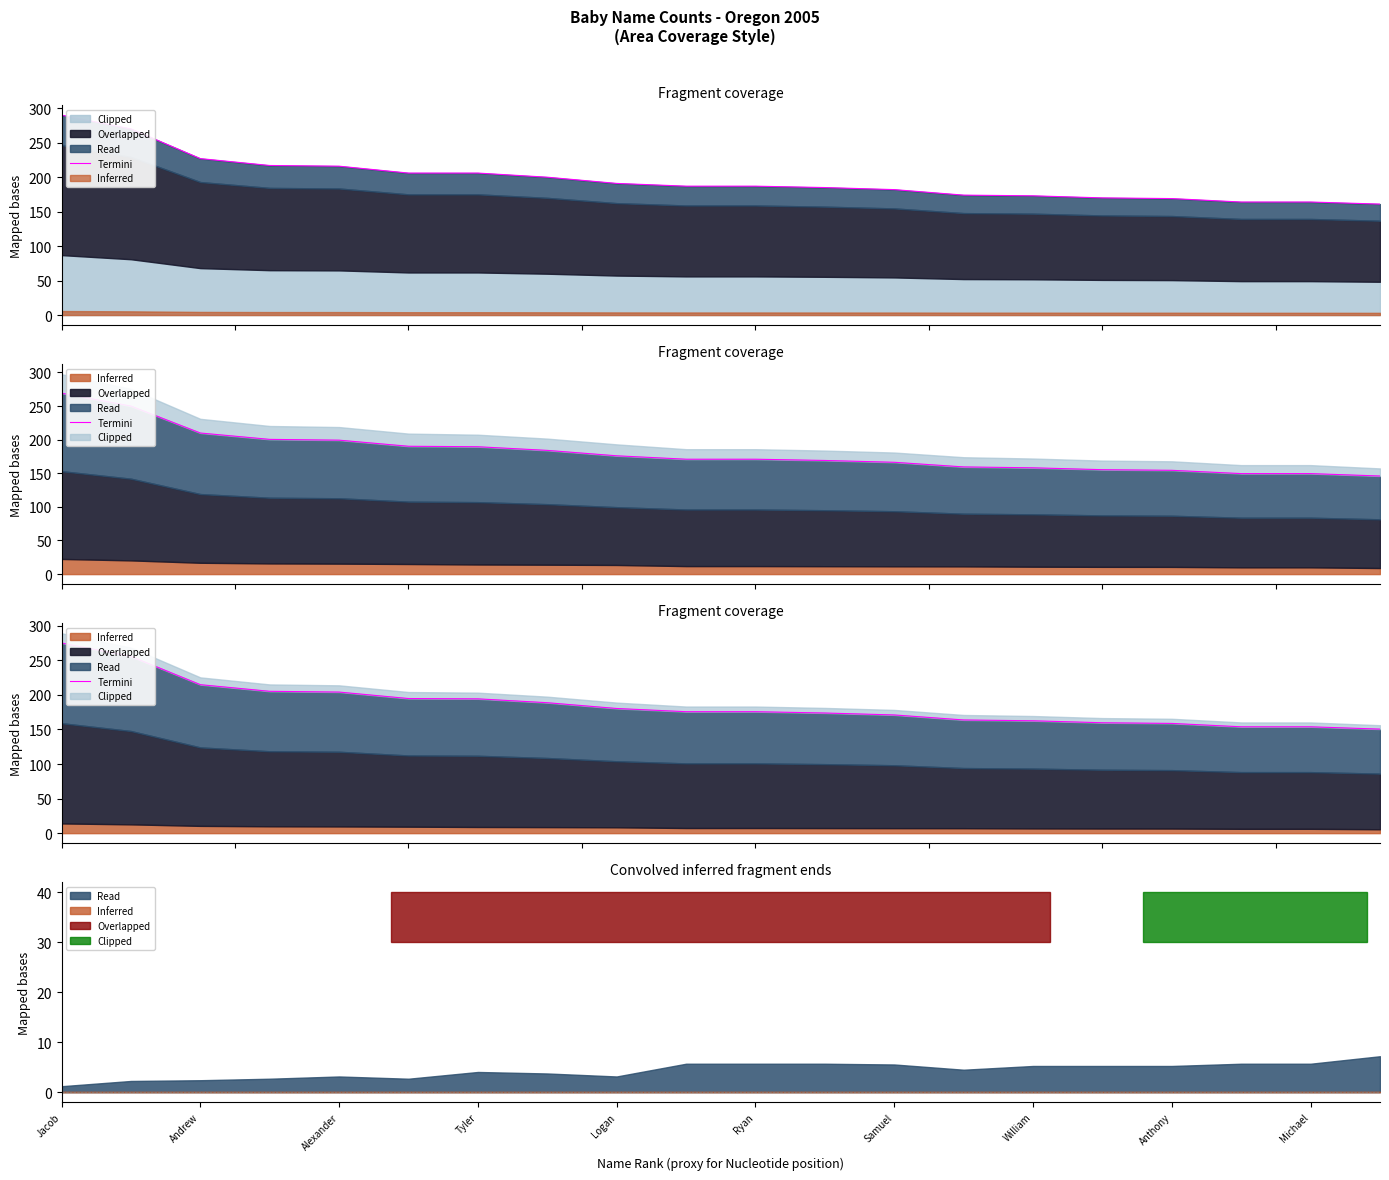

What is the sum of the values at 17 and 13?

317.7